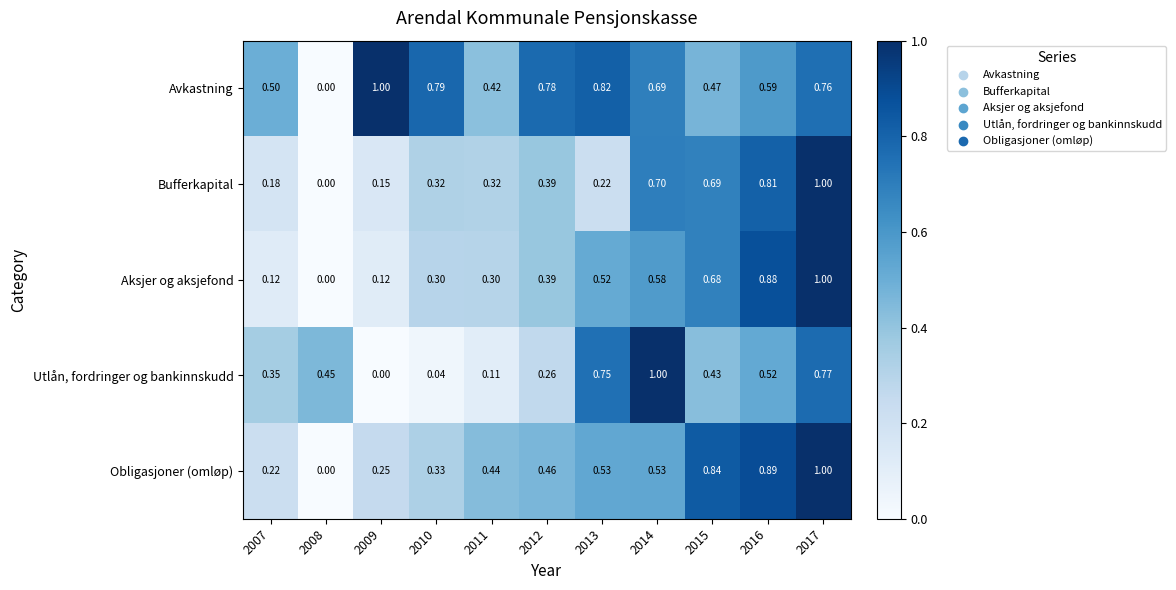

Rank the series at 2013 from lowest to highest value.

Bufferkapital, Aksjer og aksjefond, Obligasjoner (omløp), Utlån, fordringer og bankinnskudd, Avkastning